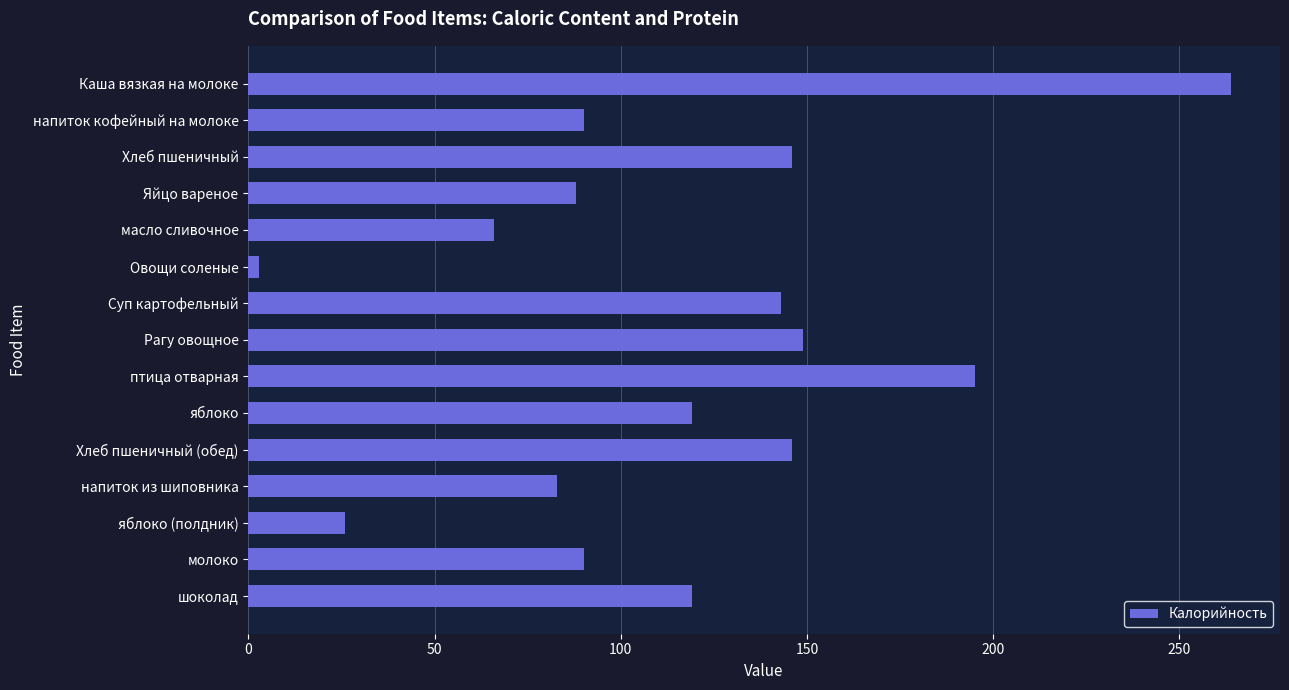

Reading top to bottom, what are all the values shown in this chart?

263.8	90.0	146.0	88.0	66.0	3.0	143.0	149.0	195.0	119.0	146.0	83.0	26.0	90.0	119.0